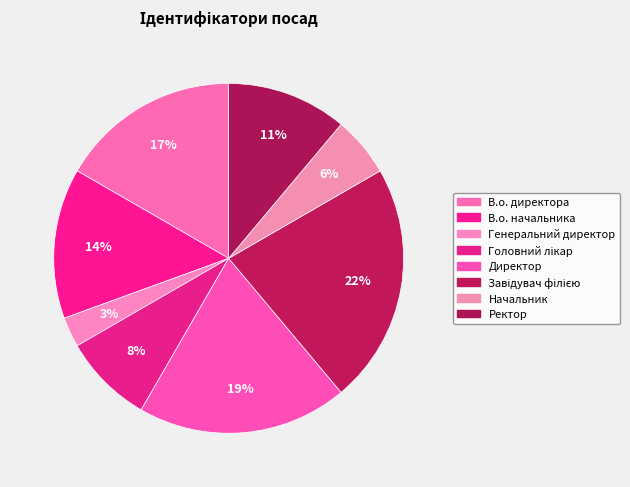

What is the ratio of the value at Директор to the value at В.о. начальника?

1.4